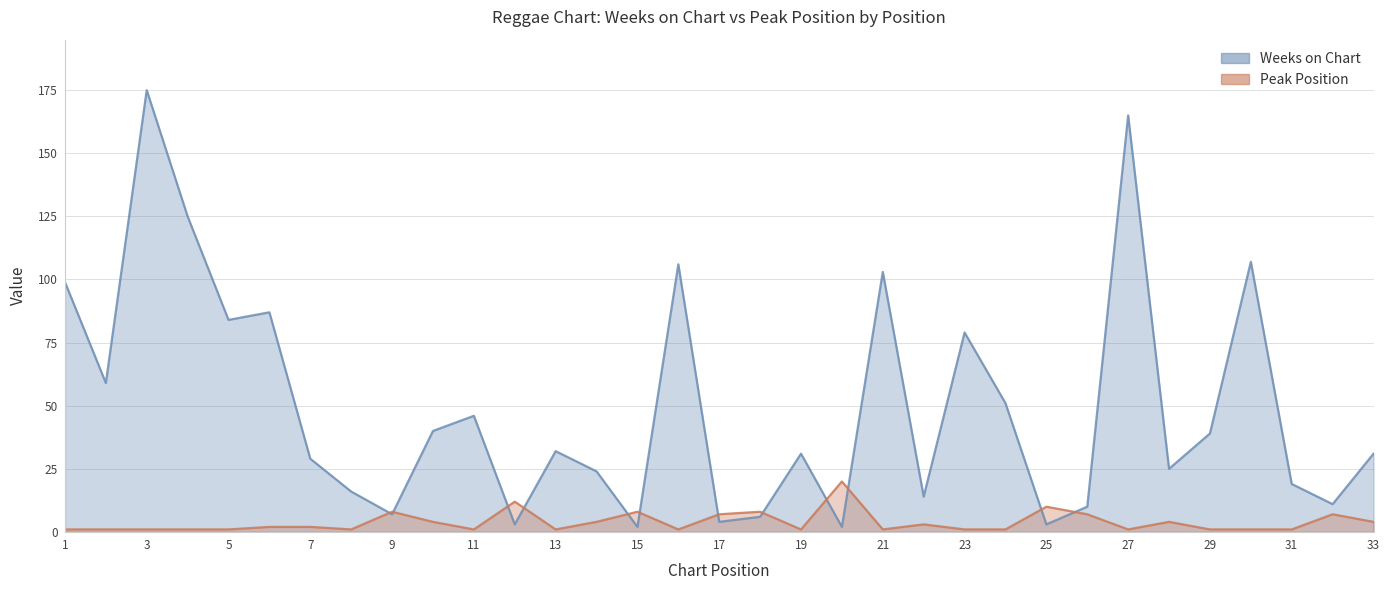

Which series has the widest spread of values?

Weeks on Chart